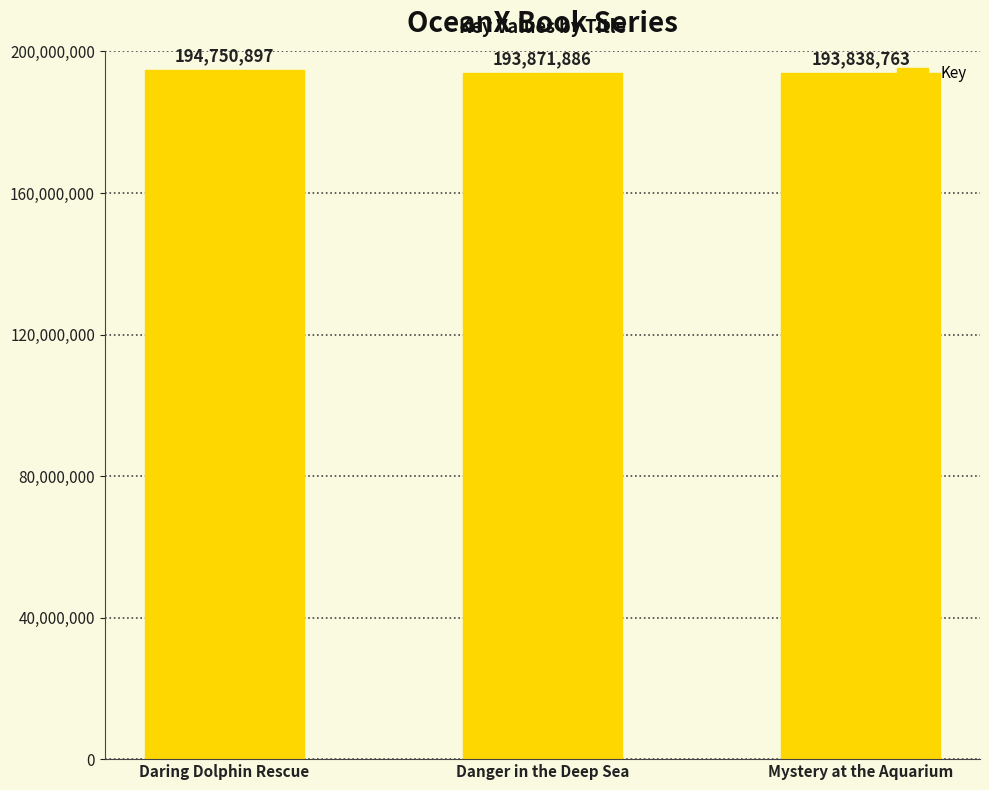

What is the difference between the values at Daring Dolphin Rescue and Mystery at the Aquarium?

912134